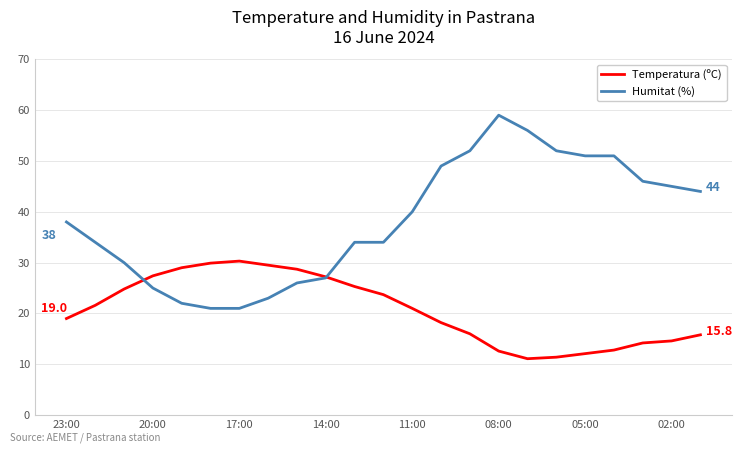

How many data points in Humitat (%) are less than 38?

11